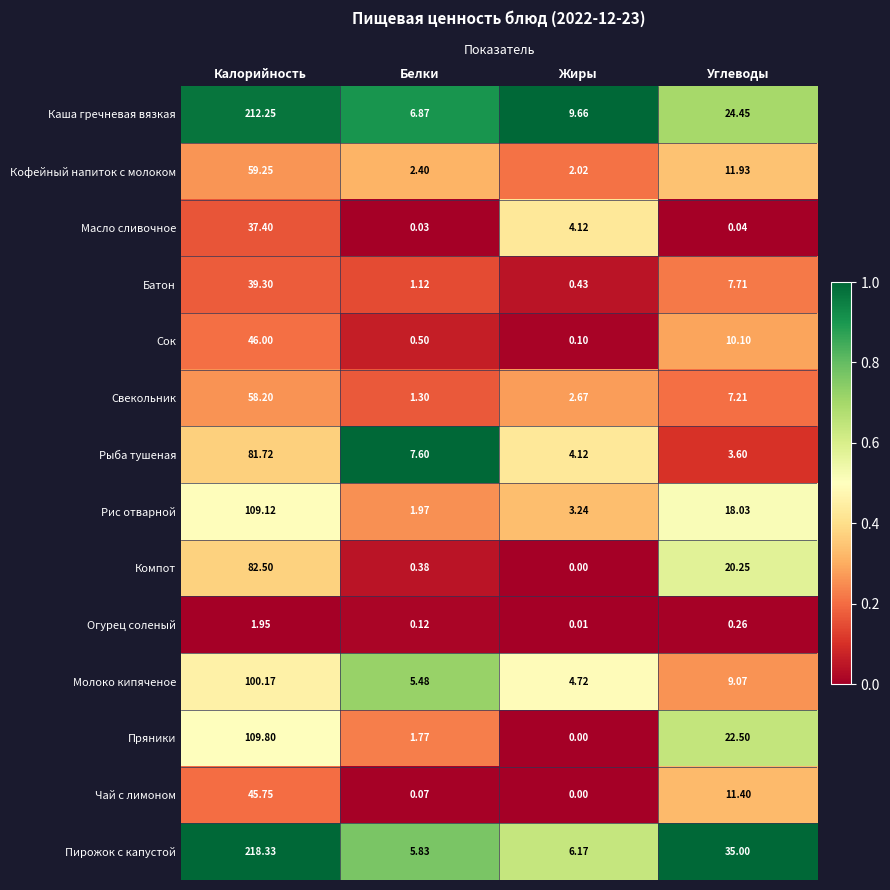

At which label is Кофейный напиток с молоком closest to 30?

Углеводы